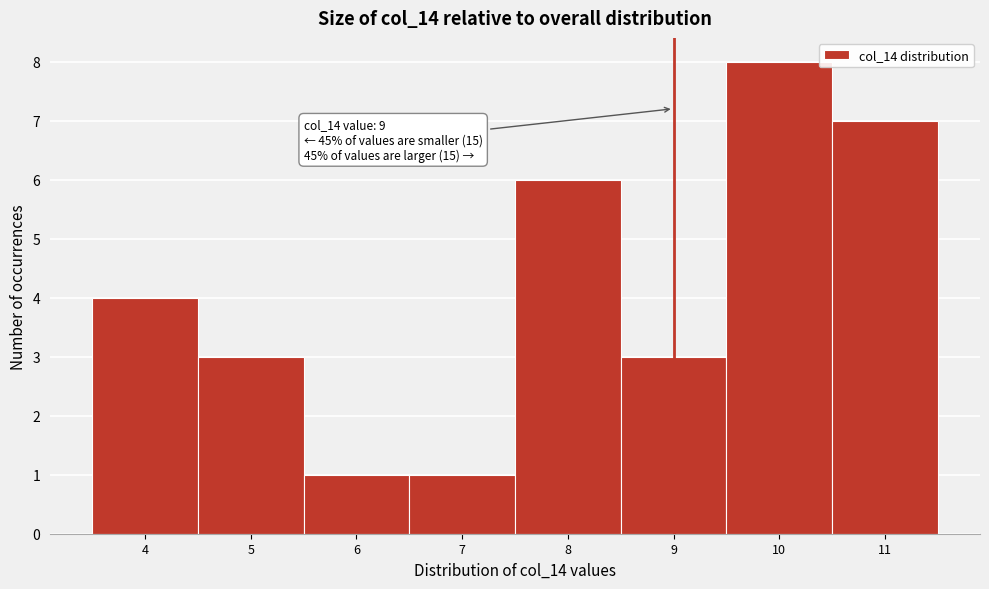

Over which range of the x-axis is the bar tallest?

9.5 to 10.5